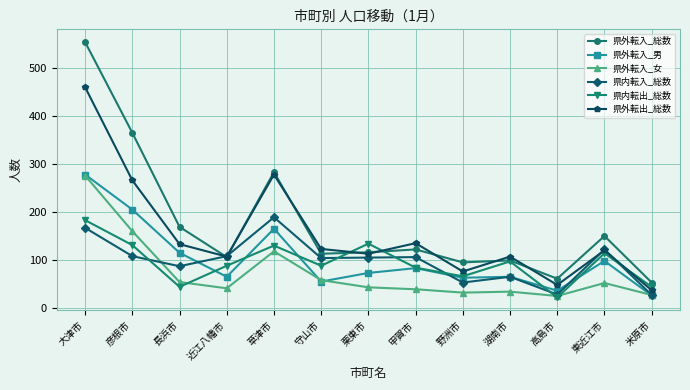

What is the difference between the highest and lowest values at 米原市?

27